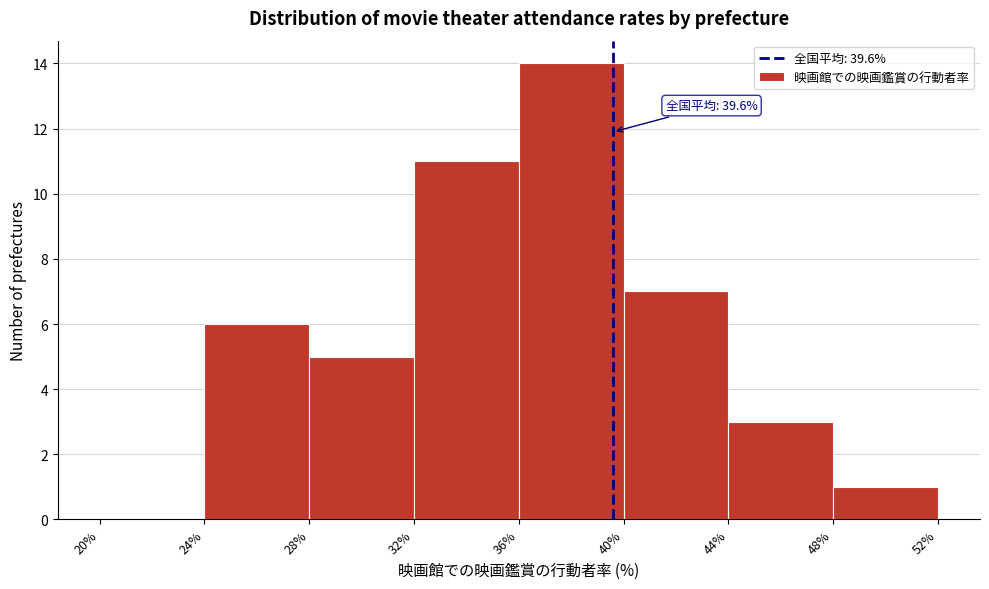

Over which range of the x-axis is the bar tallest?

36% to 40%